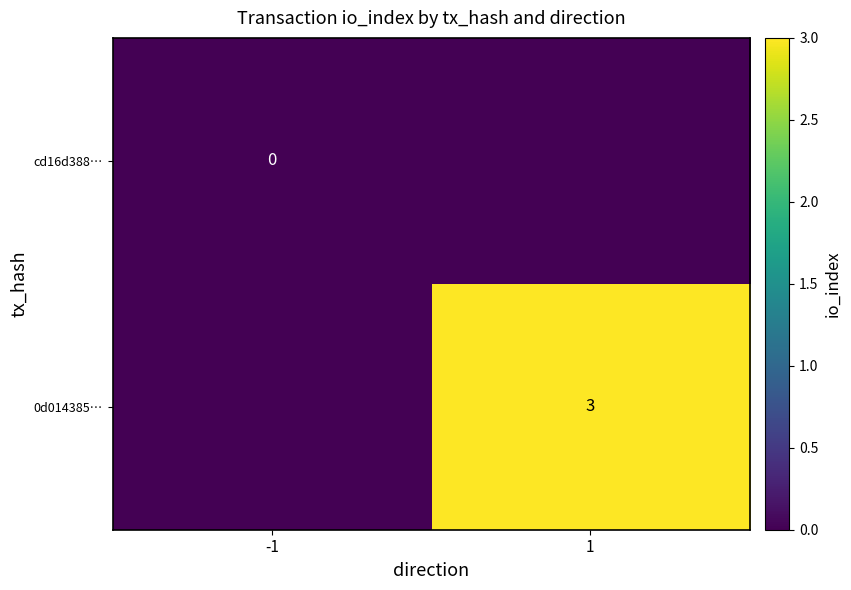

The value of 0d014385… at 1 is 3. True or false?

True